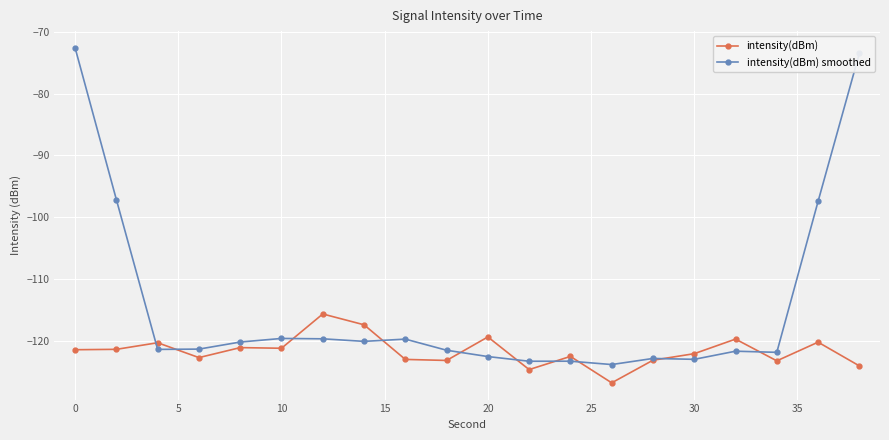

Rank the series by their maximum value, from lowest to highest.

intensity(dBm), intensity(dBm) smoothed